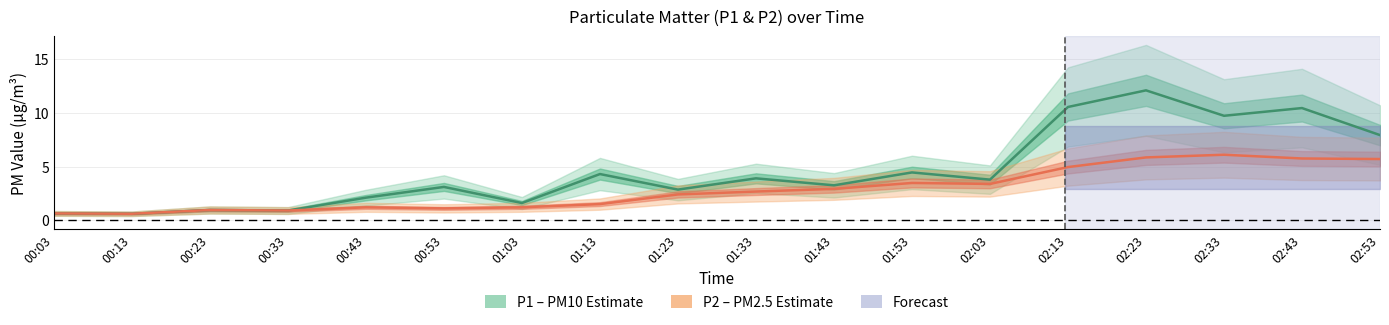

At which category is the sum across all series the highest?

02:23